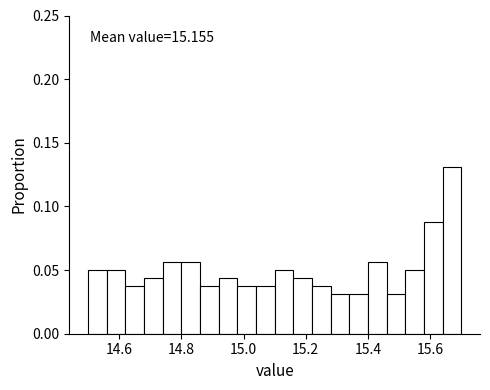

Around what value on the x-axis is the tallest bar? Give the approximate position of its centre, as read against the axis.

15.68